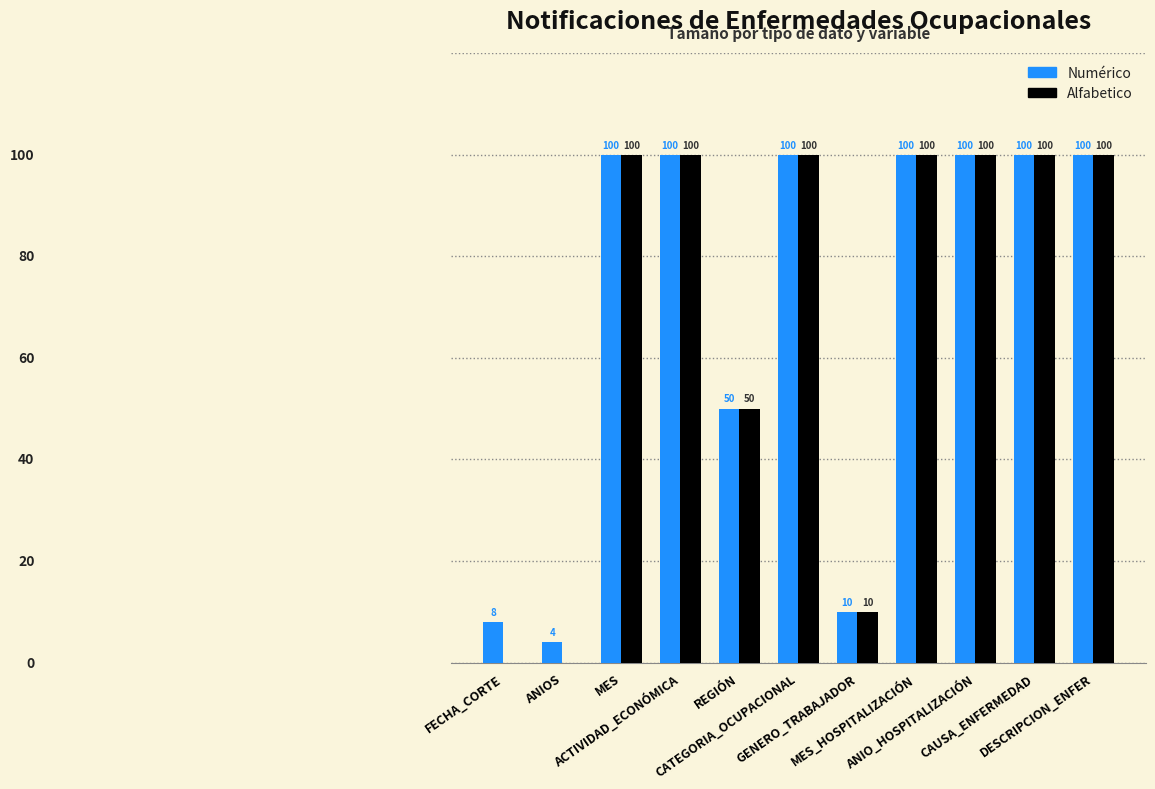

Which series has the largest total across all categories?

Numérico